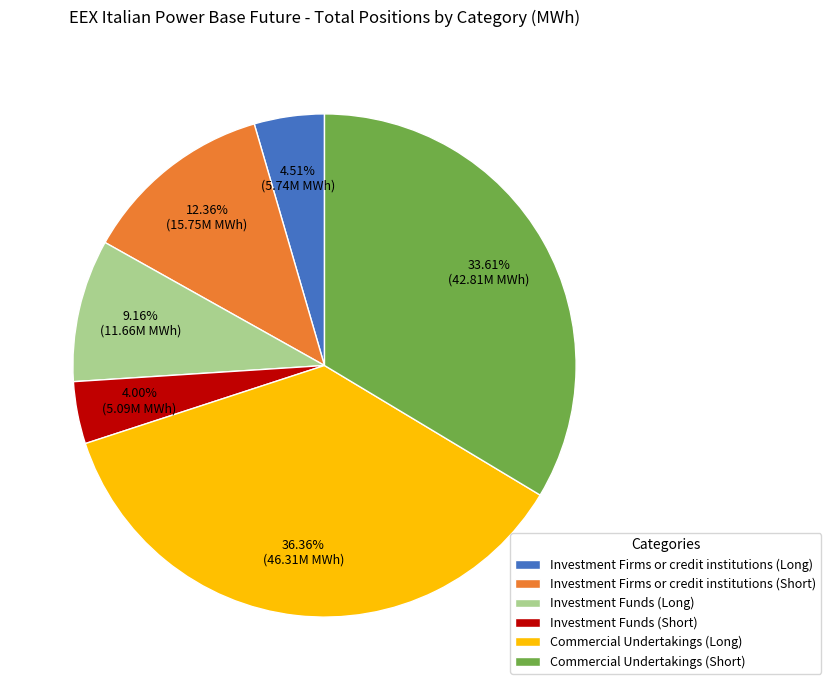

Does any single category account for the majority?

No